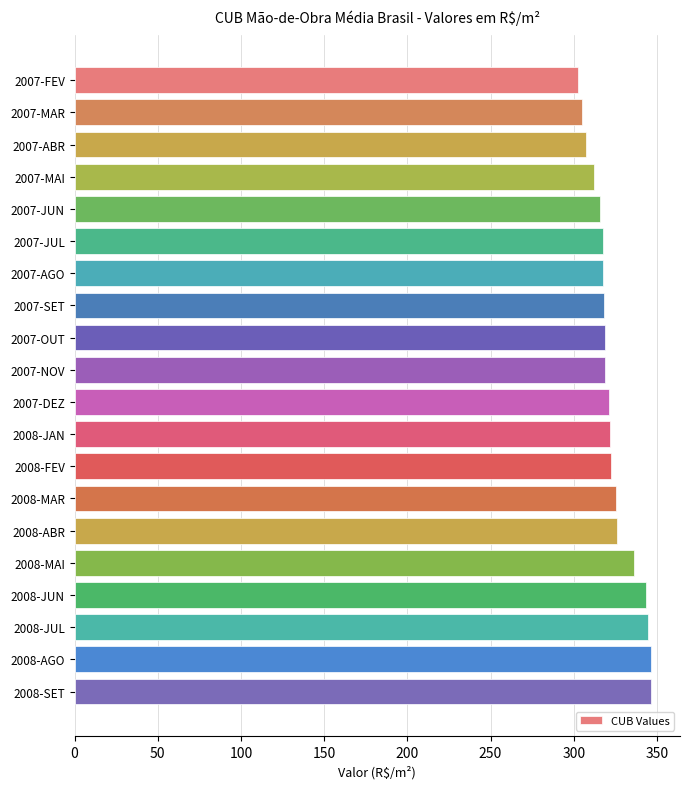

What is the label of the 8th bar from the bottom?

2008-FEV